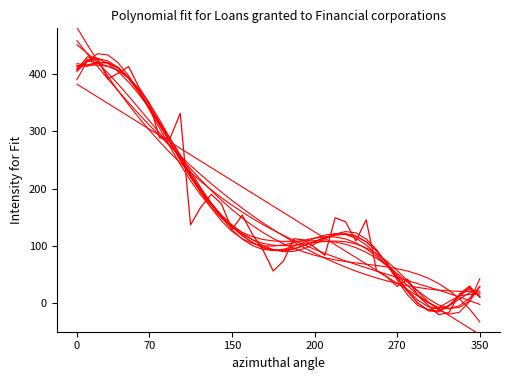

Does the chart display data point markers on the line(s)?

No